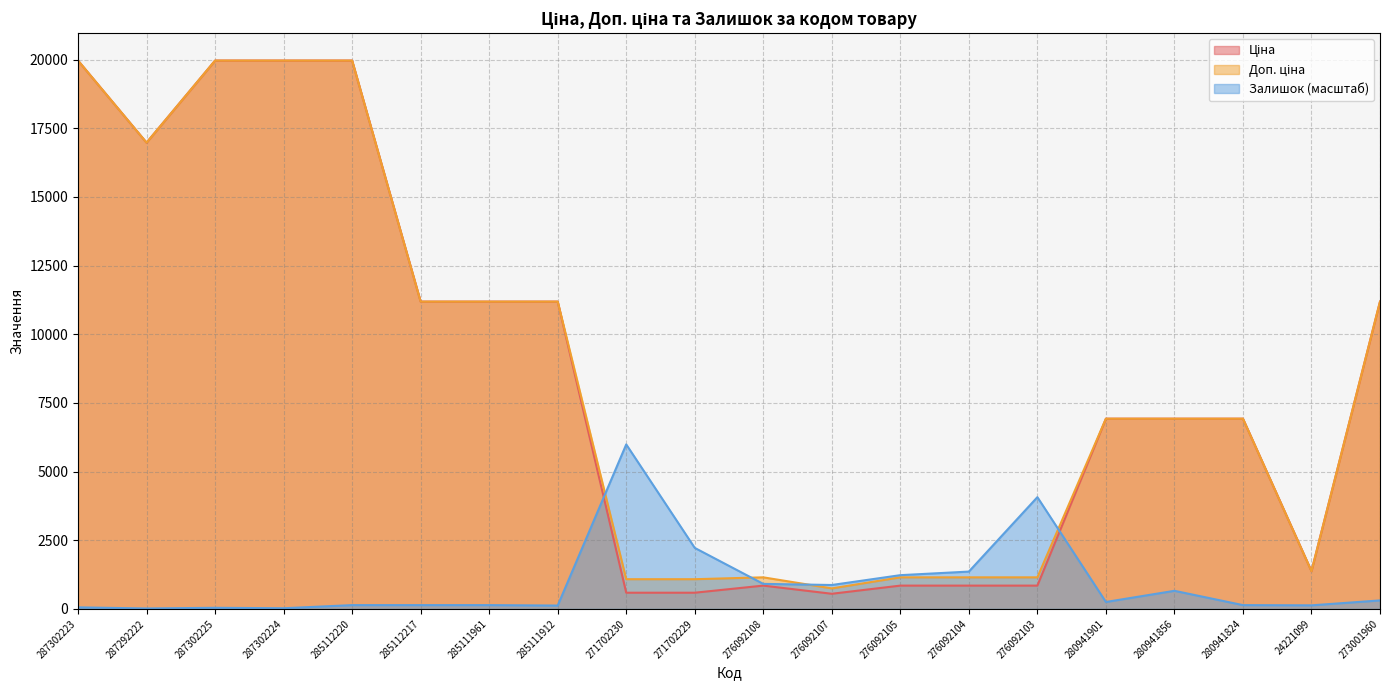

In Доп. ціна, how many points are lower than both neighbors (excluding endpoints)?

3